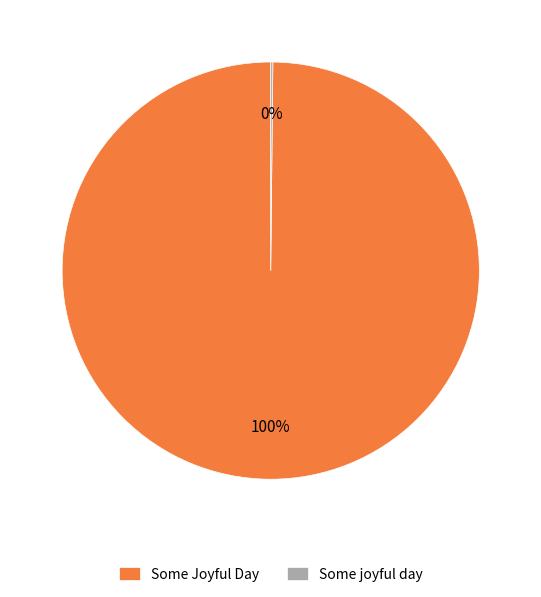

Which category accounts for the majority?

Some Joyful Day